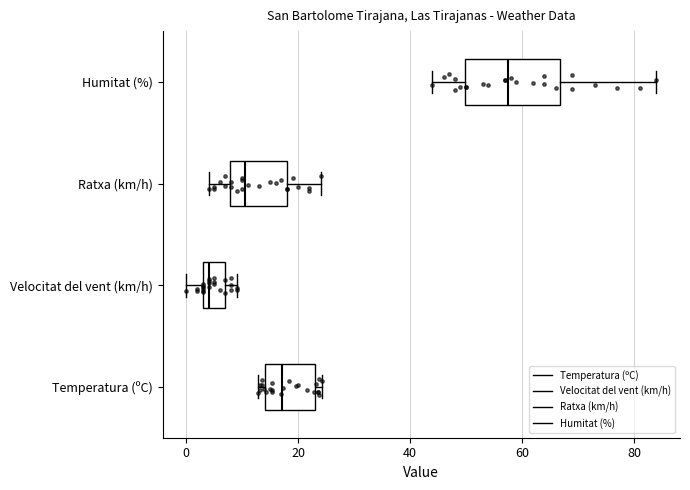

Reading bottom to top, transcribe this box plot: for each box, give where its median line is, the range the box spans, and where its two whiskers end, as read against the x-axis. The values are not printed on the chart, so give them approximately, as read against the axis.

Temperatura (ºC): median 18, box 14 to 22, whiskers 12 to 24
Velocitat del vent (km/h): median 4 (just right of the box's left edge), box 4 to 8, whiskers 0 to 10
Ratxa (km/h): median 10, box 8 to 18, whiskers 4 to 24
Humitat (%): median 58, box 50 to 66, whiskers 44 to 84